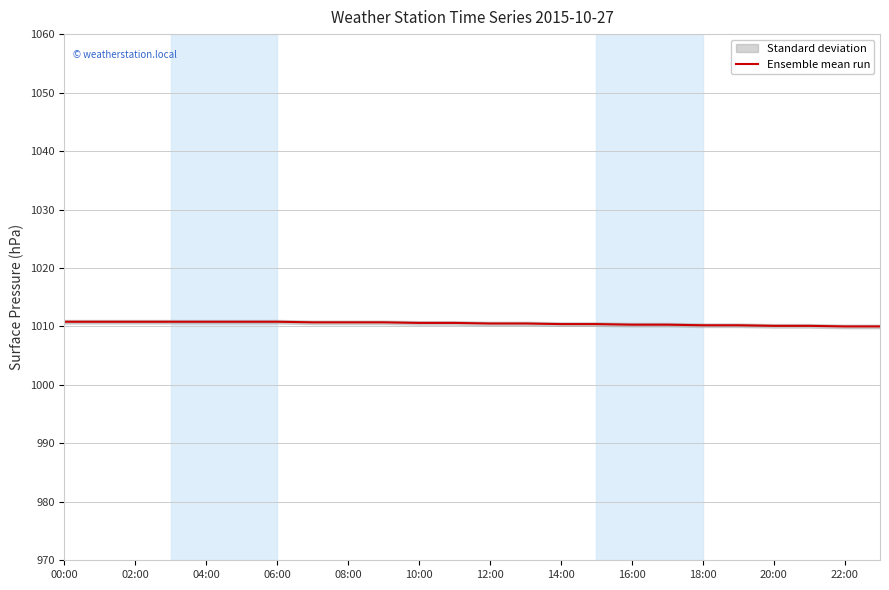

What is the minimum value for Ensemble mean run?

1010.0